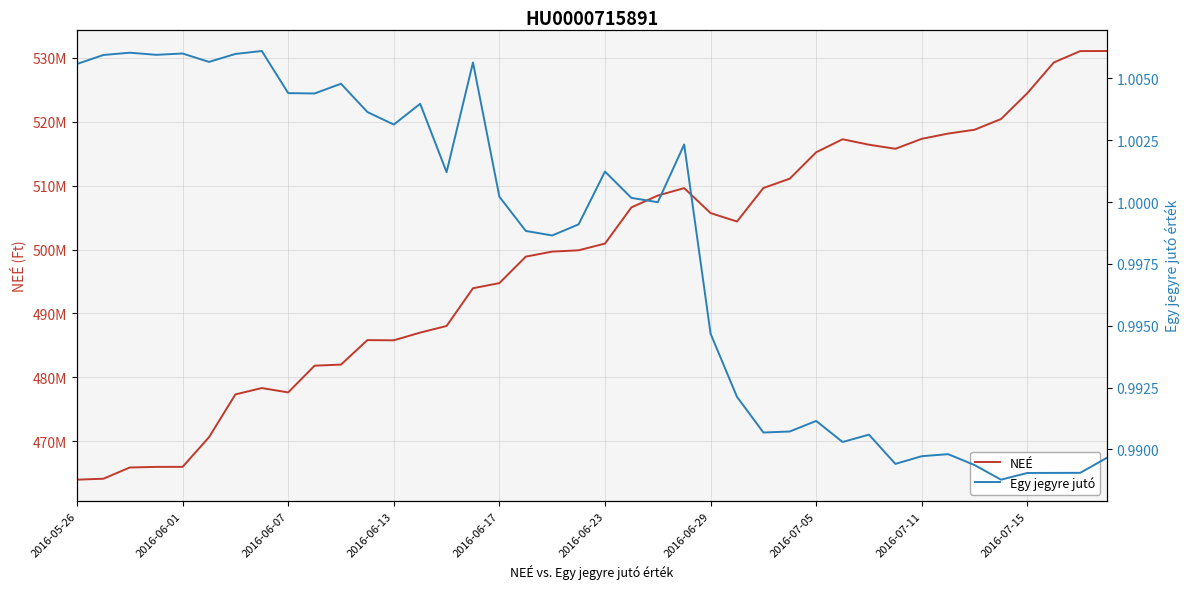

At how many categories does at least one series exceed 30309173?

40